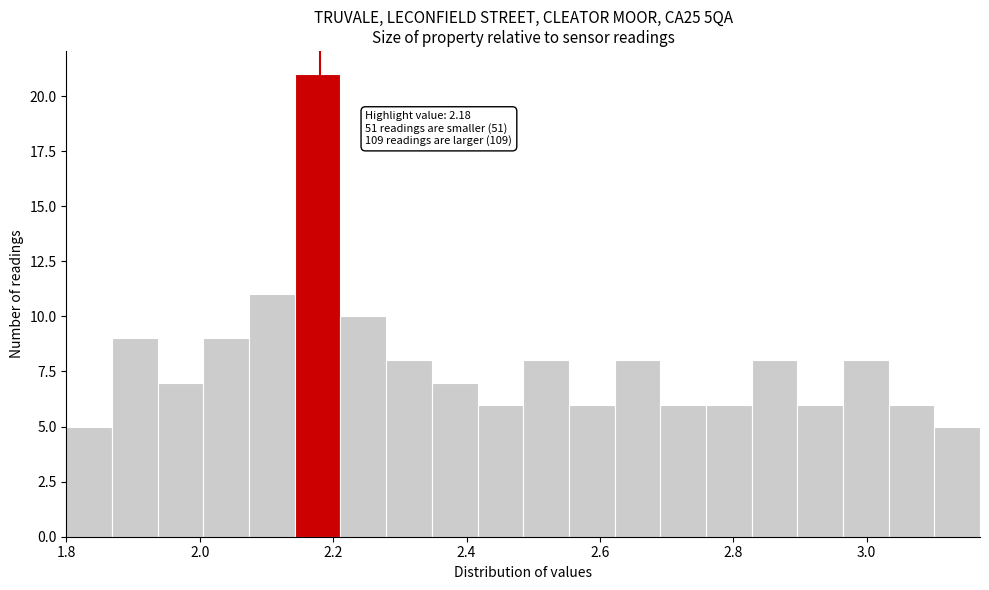

Read against the x-axis, roughly where is the centre of the tallest bar?

2.18